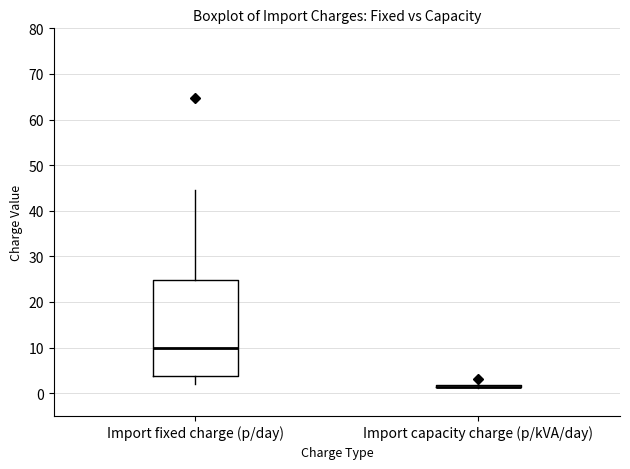

Reading left to right, read every box against the y-axis: the position of its median line, the range the box covers, and the ends of its whiskers. The values are not printed on the chart, so give them approximately, as read against the axis.

Import fixed charge (p/day): median 10, box 4 to 25, whiskers 2 to 45
Import capacity charge (p/kVA/day): box collapsed to a line at 1, whiskers 1 to 2